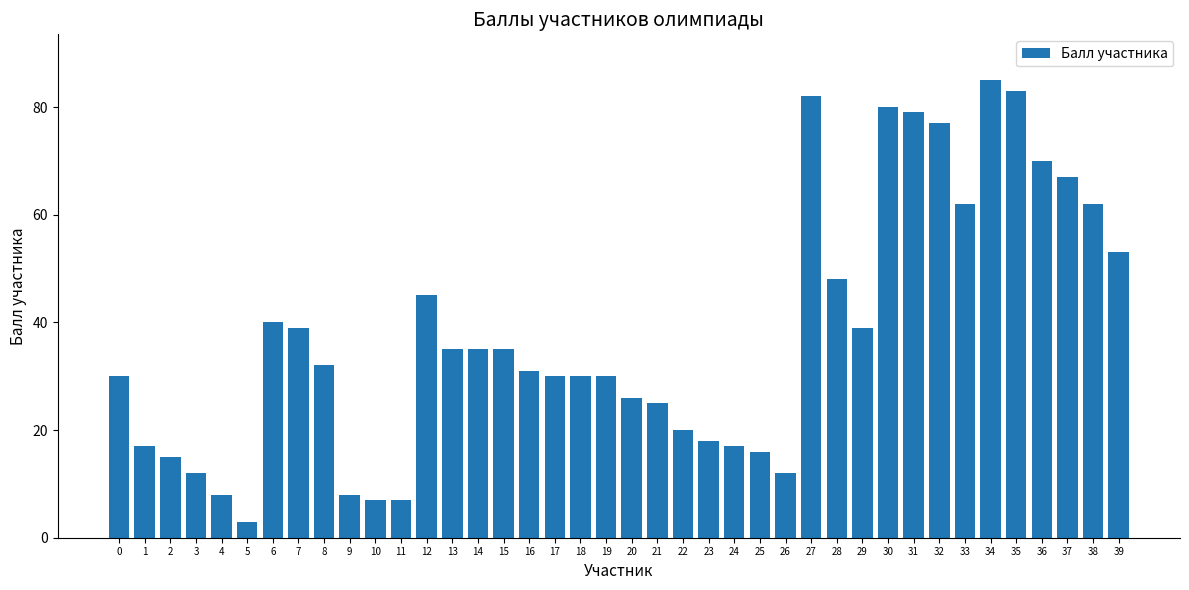

Is it true that the value at 36 is 70?

True